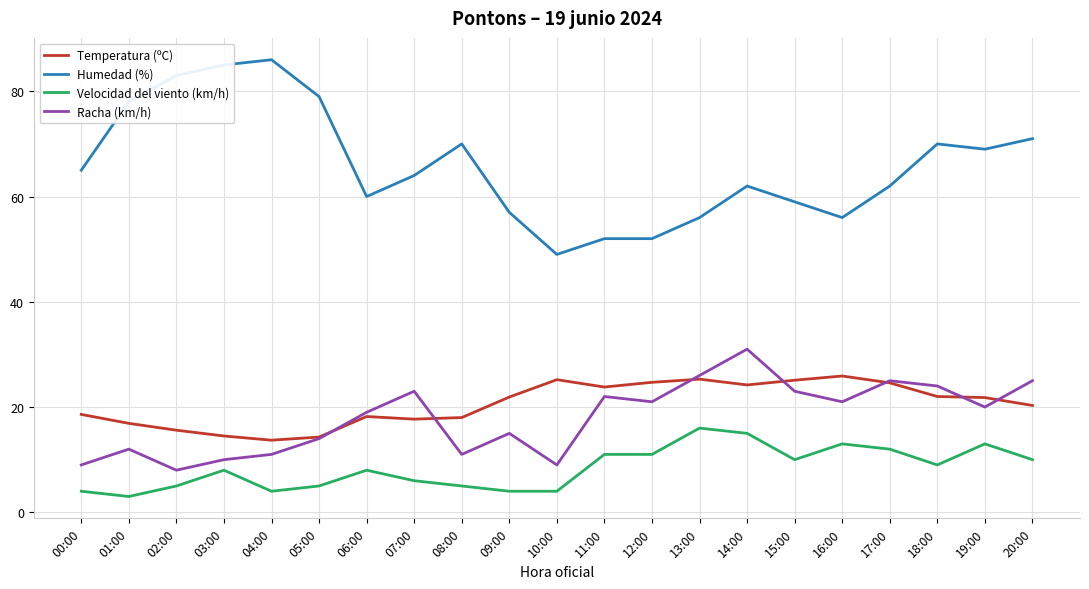

Between 10:00 and 11:00, which series saw the biggest shift?

Racha (km/h)